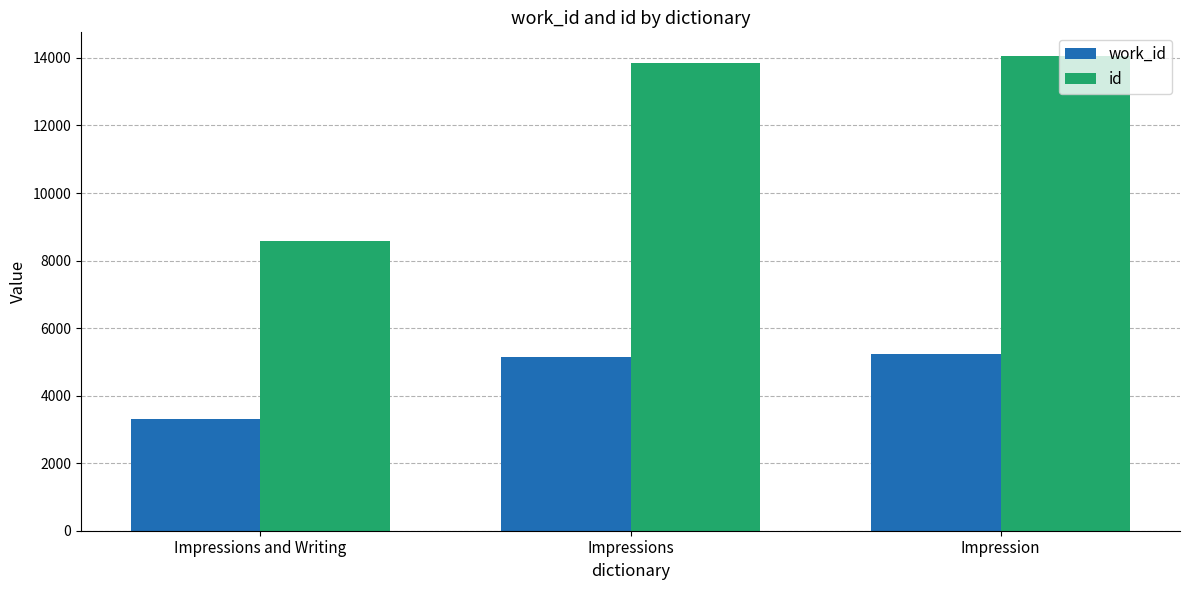

List the series in order of their overall mean, lowest first.

work_id, id